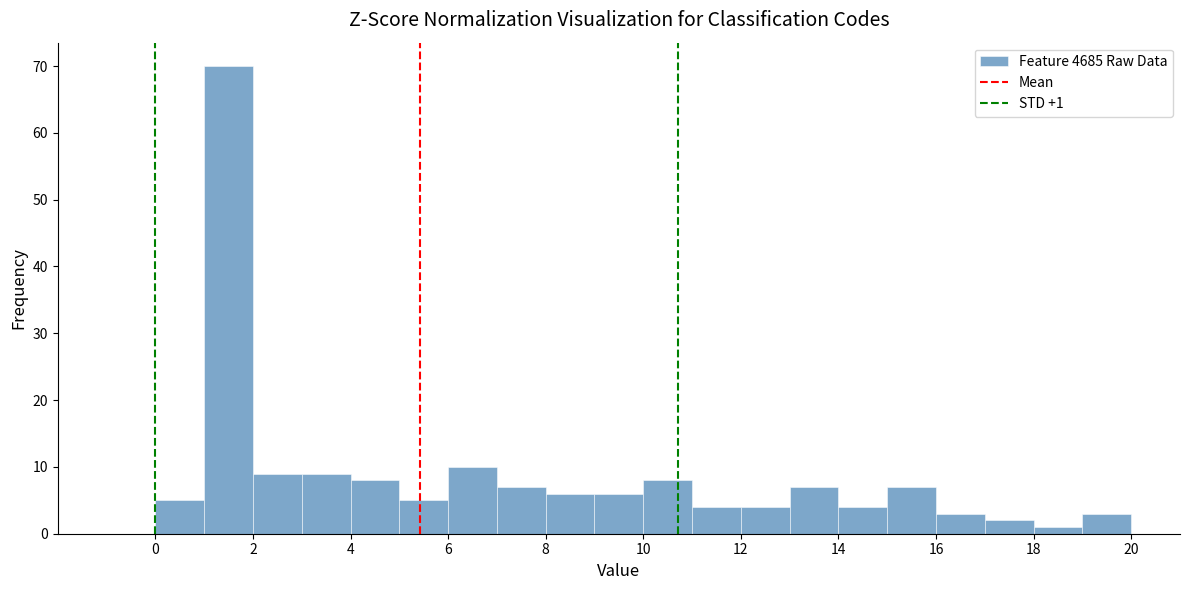

Which range on the x-axis has the tallest bar?

1 to 2